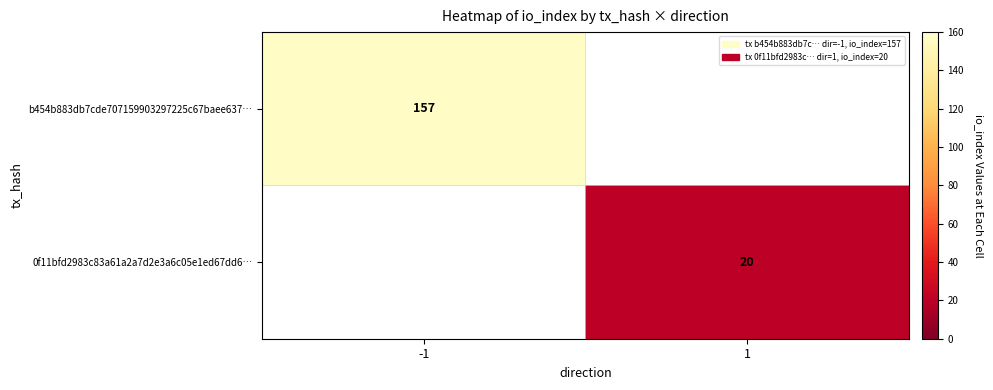

The b454b883db7cde707159903297225c67baee637… series shows 157 at -1. True or false?

True